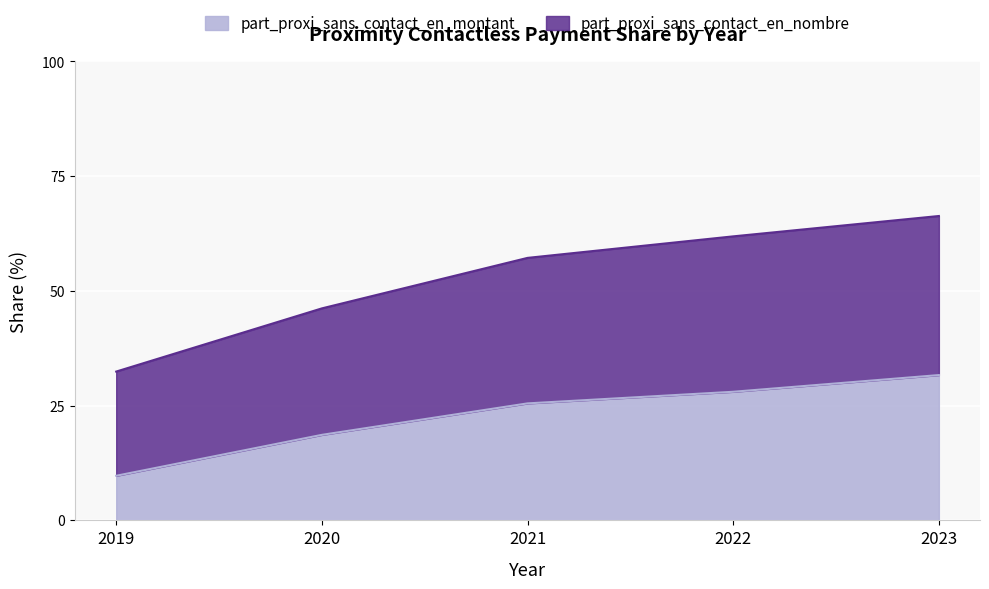

True or false: part_proxi_sans_contact_en_montant and part_proxi_sans_contact_en_nombre intersect in this chart.

False